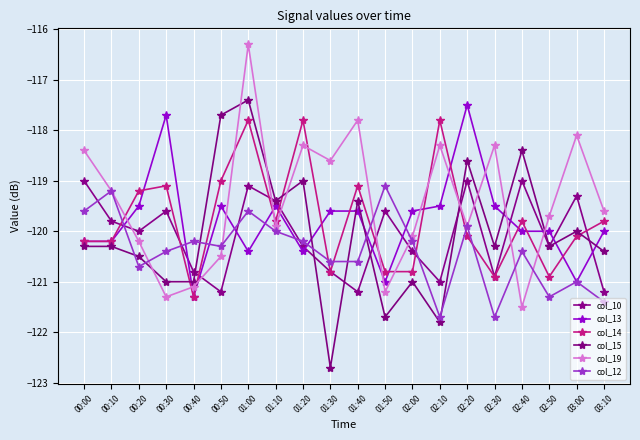

In col_19, how many points are higher than both neighbors (excluding endpoints)?

6